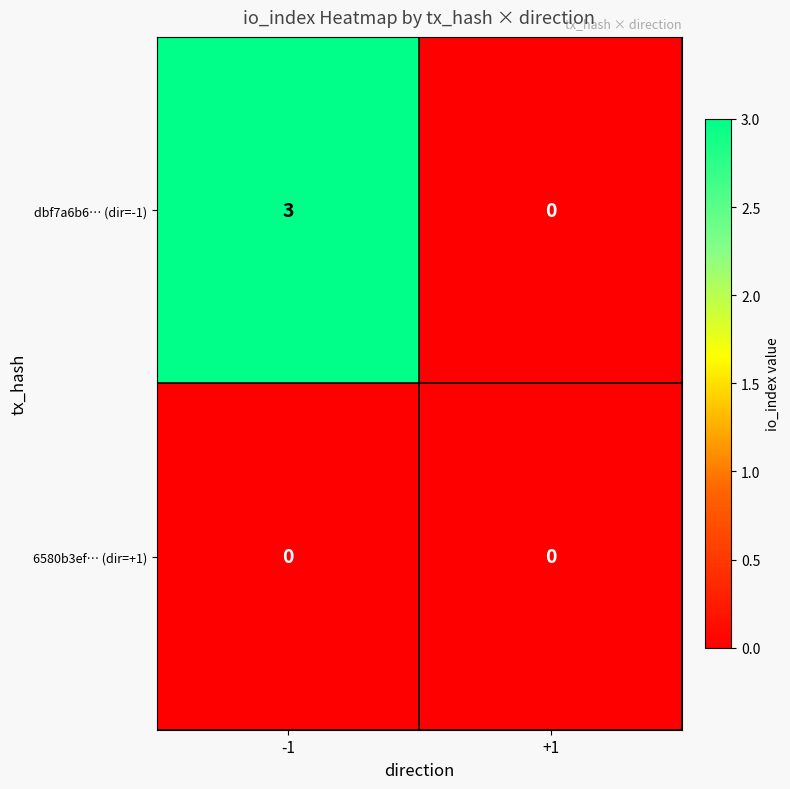

Which series has the largest range (max minus min)?

dbf7a6b6… (dir=-1)